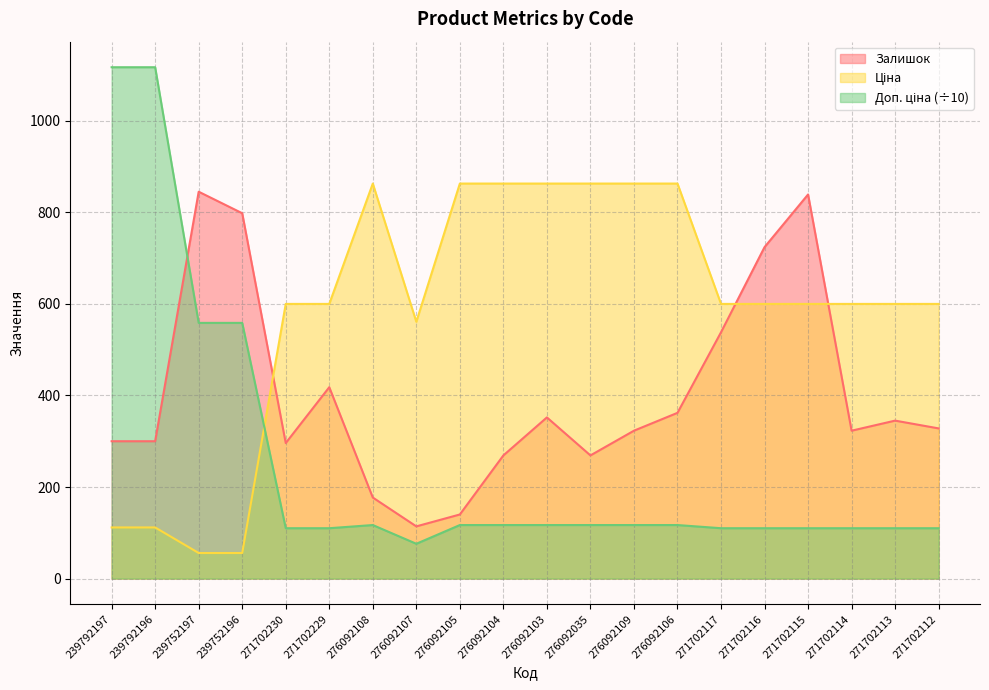

How many interior local peaks does the Ціна series have?

1